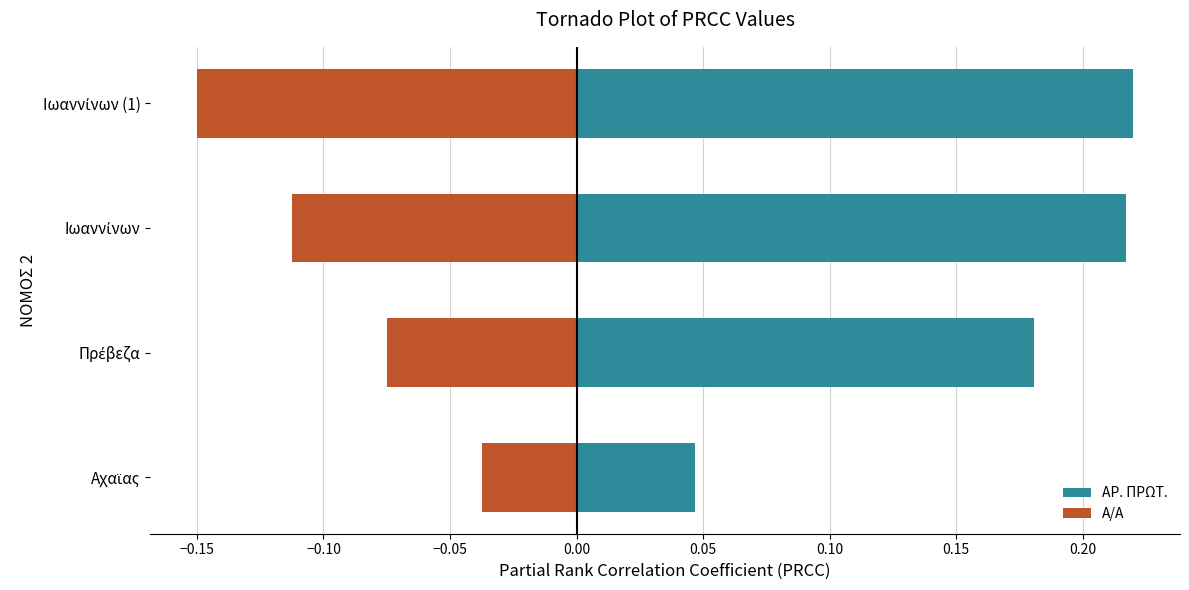

True or false: ΑΡ. ΠΡΩΤ. has a value of 0.2 at Πρέβεζα.

True